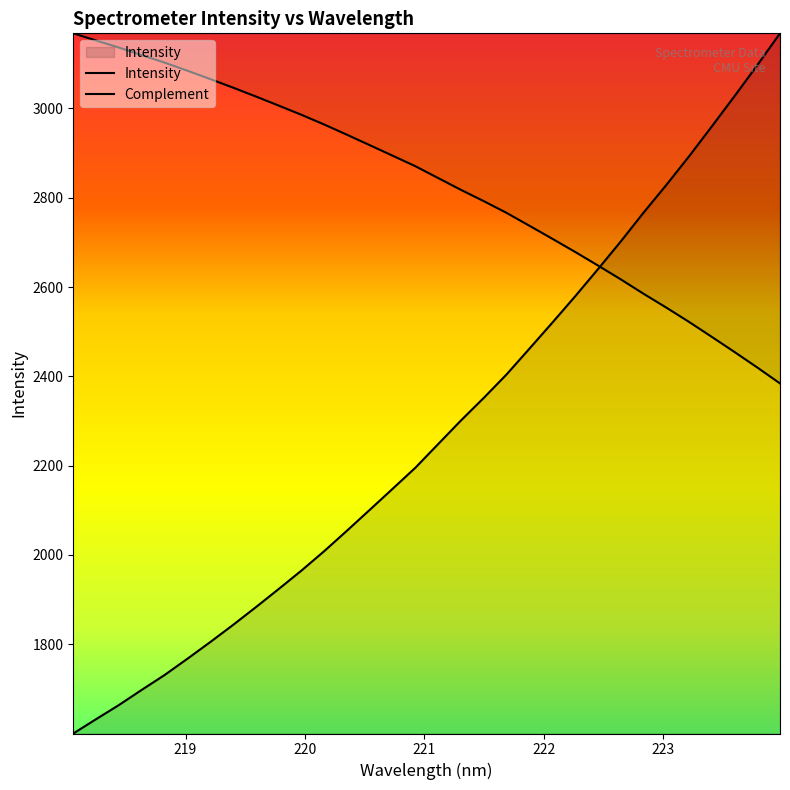

What is the label of the 23rd point from the left?

222.263